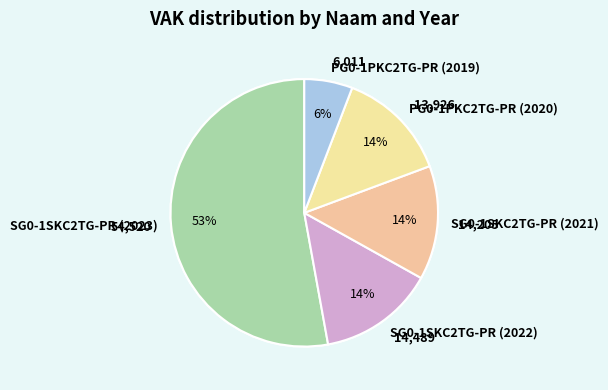

What percentage is NOT represented by SG0-1SKC2TG-PR (2022)?

86.0%